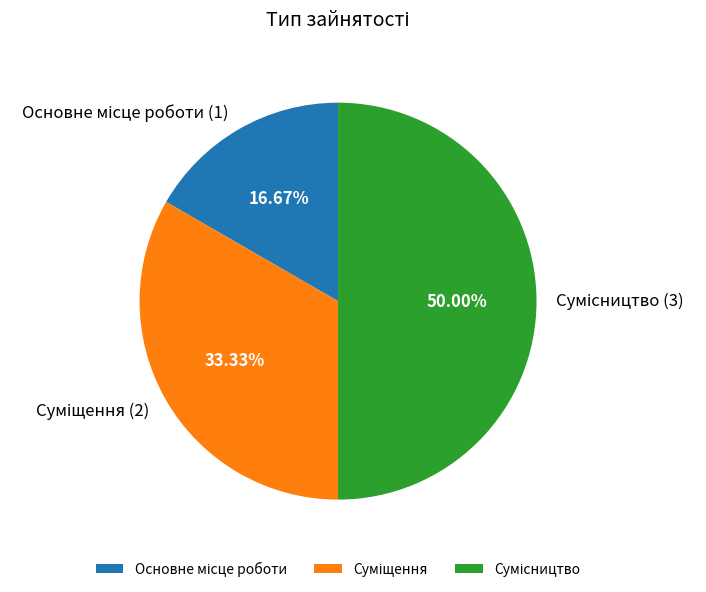

Which category has the biggest portion of the pie?

Сумісництво